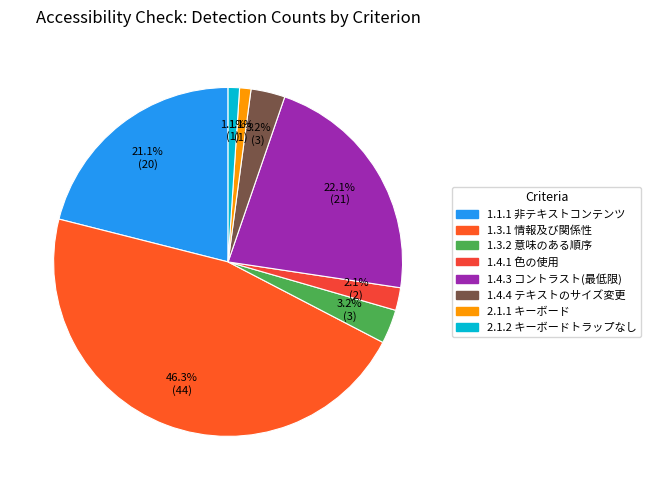

Is there a majority slice in this chart?

No